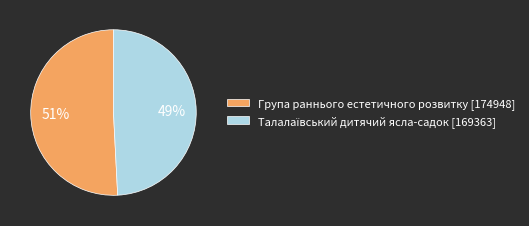

How many segments does this pie chart have?

2